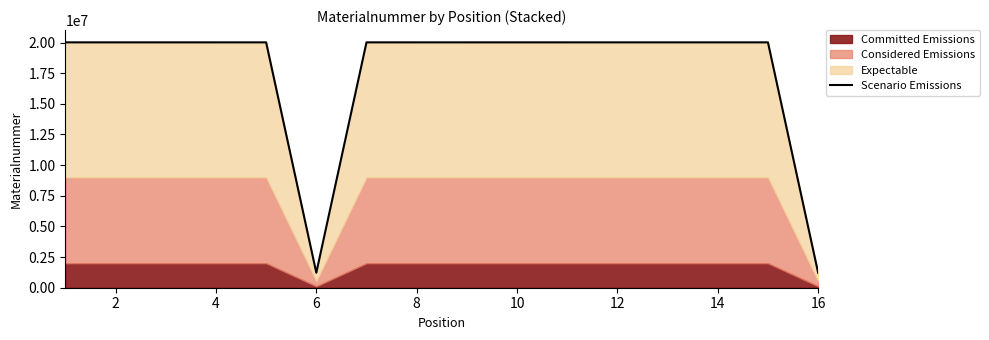

What is the label of the 14th point from the left?

14